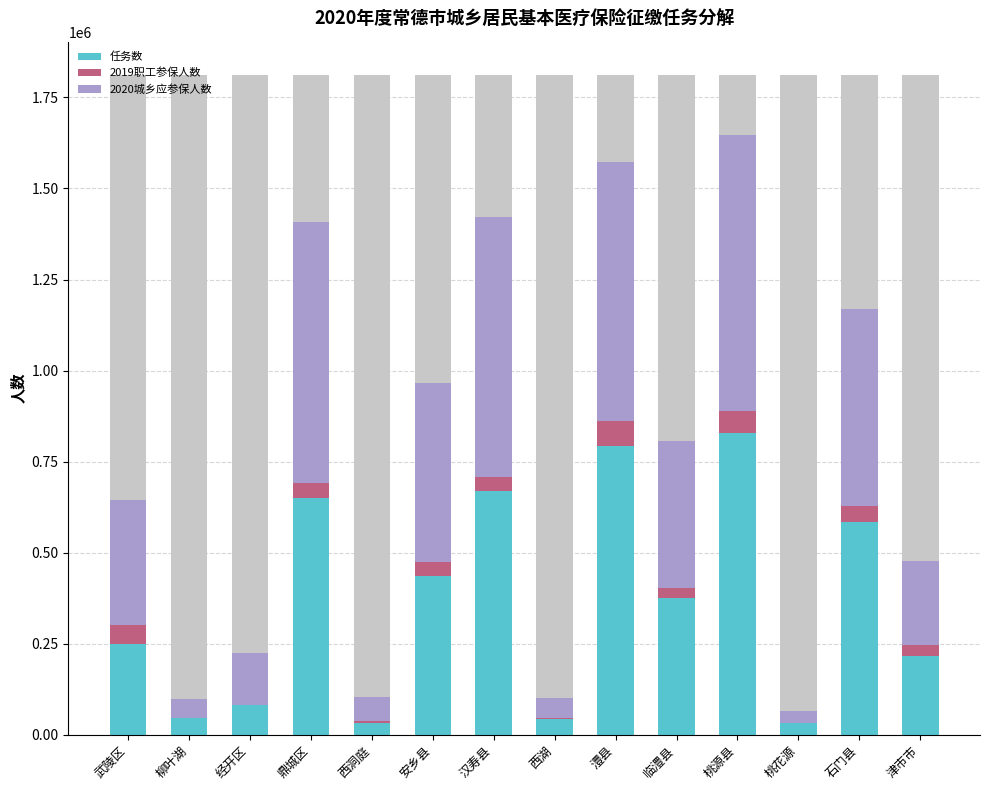

Where does the 任务数 series first go above 375000?

鼎城区